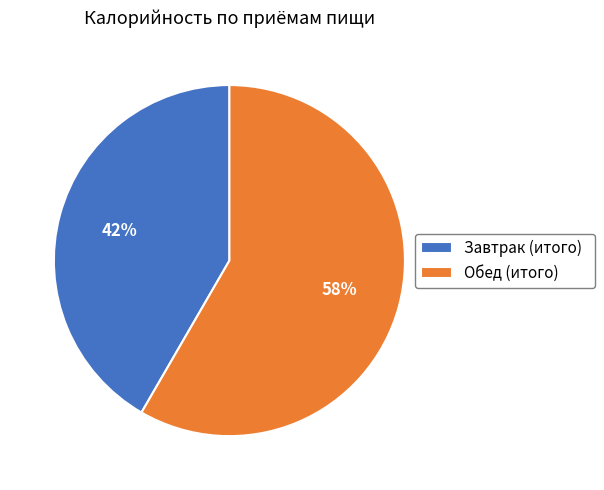

Does any single category account for the majority?

Yes